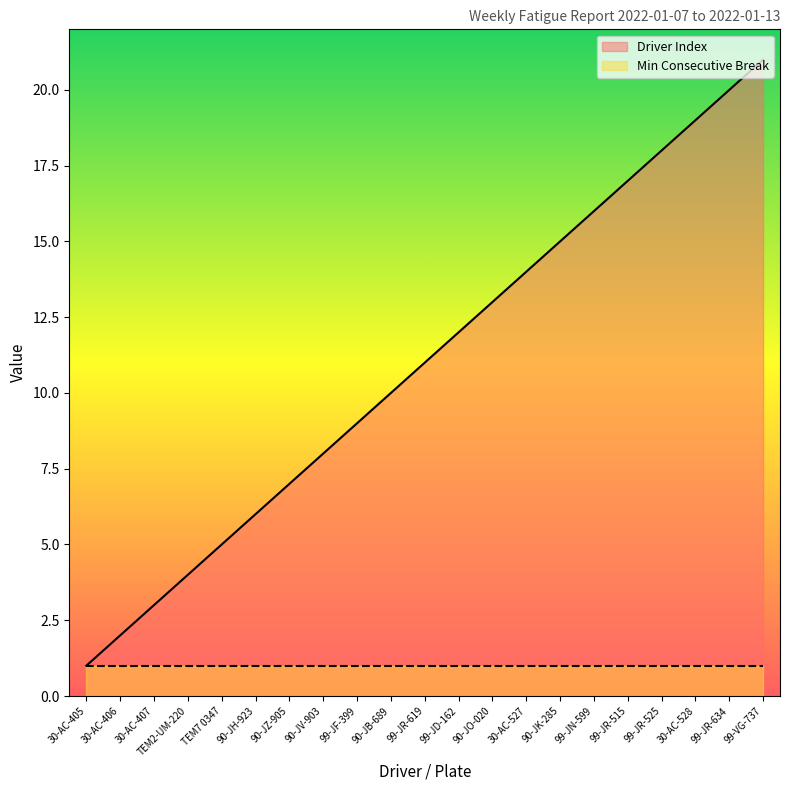

Rank the categories by value from lowest to highest.

30-AC-405, 30-AC-406, 30-AC-407, TEM2-UM-220, TEM7 0347, 90-JH-923, 90-JZ-905, 90-JV-903, 99-JF-399, 90-JB-689, 99-JR-619, 99-JD-162, 90-JO-020, 30-AC-527, 90-JK-285, 99-JN-599, 99-JR-515, 99-JR-525, 30-AC-528, 99-JR-634, 99-VG-737